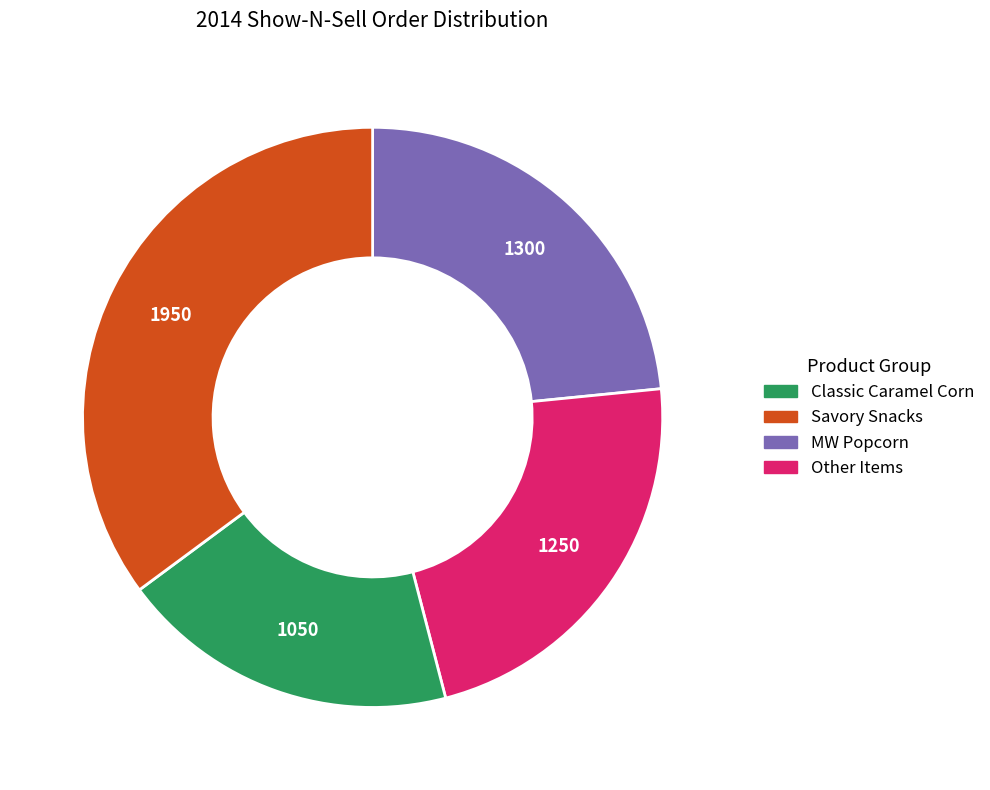

Combined, do Classic Caramel Corn and Savory Snacks account for over 50%?

No